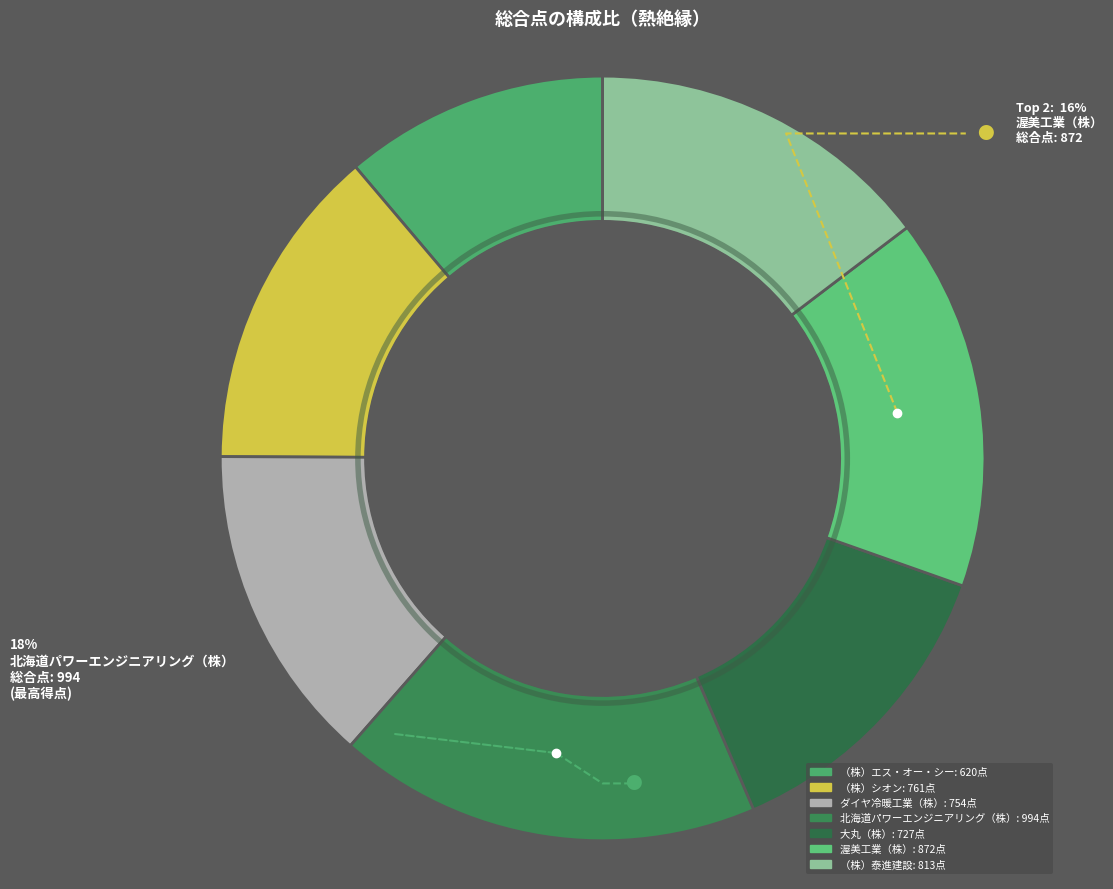

Does 渥美工業（株） account for over 50% of the chart?

No